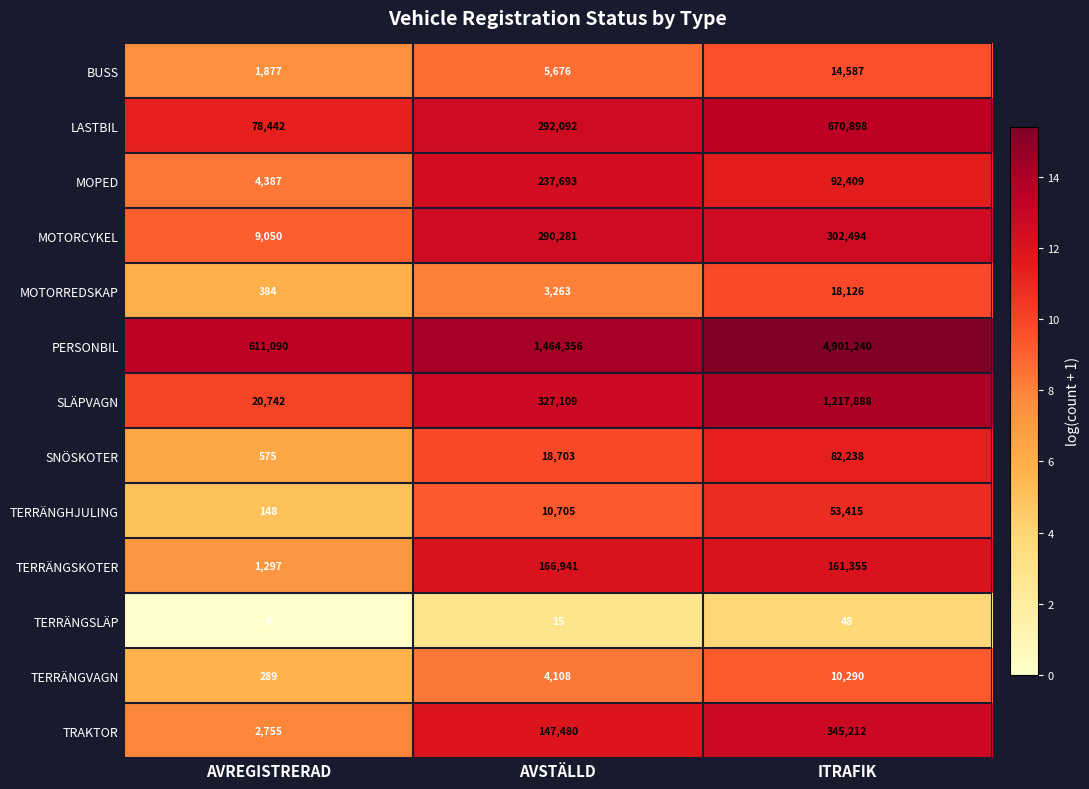

The value of LASTBIL at AVSTÄLLD is 292092. True or false?

True